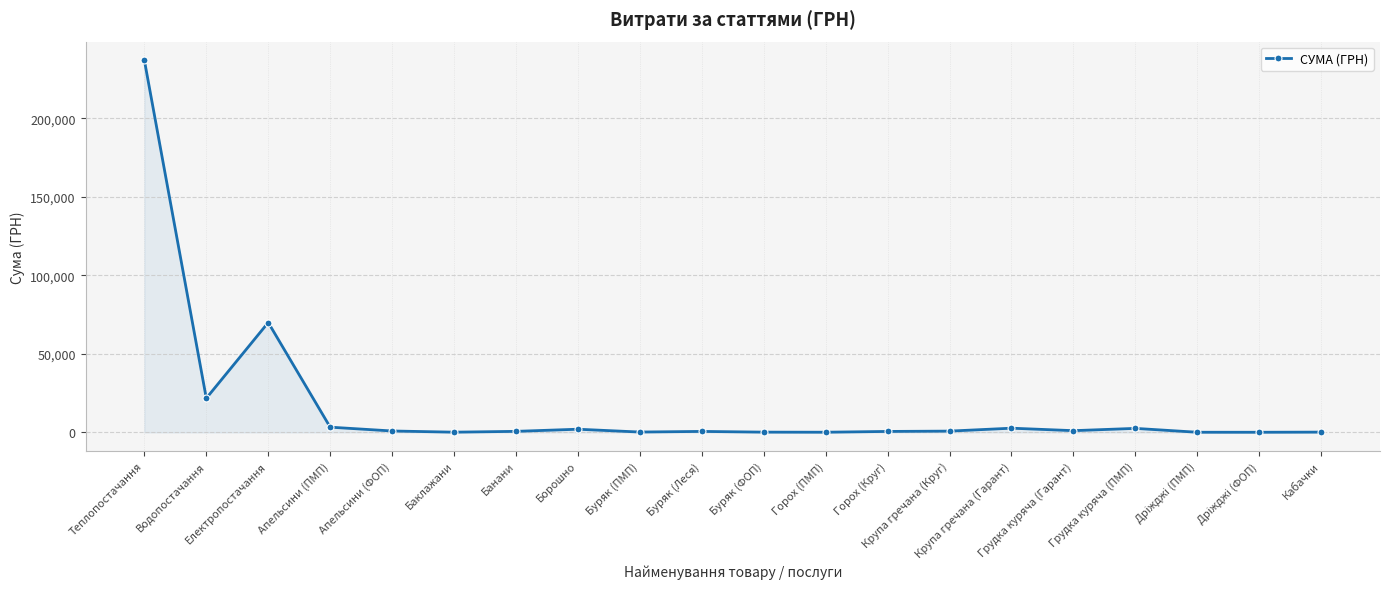

True or false: there are more than 2 points higher than both neighbors.

True